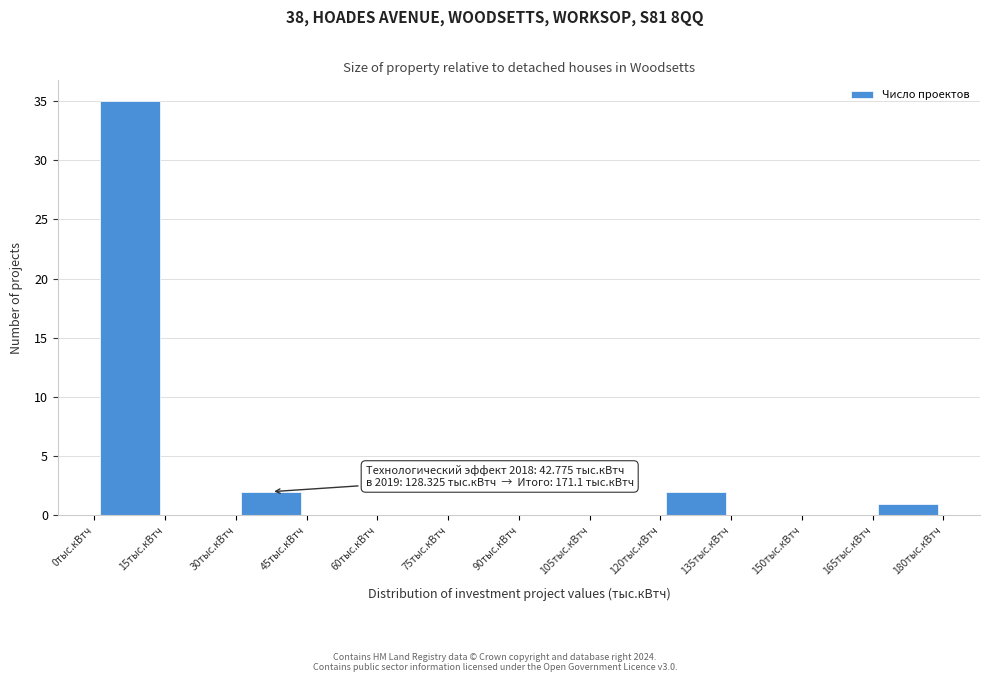

Over which range of the x-axis is the bar tallest?

0 to 15